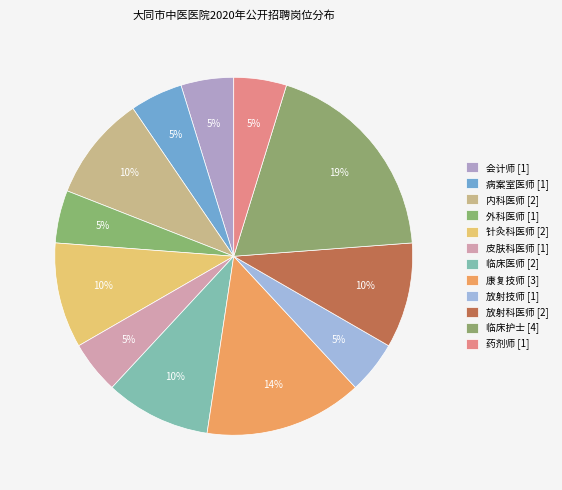

Which slice is the largest?

临床护士